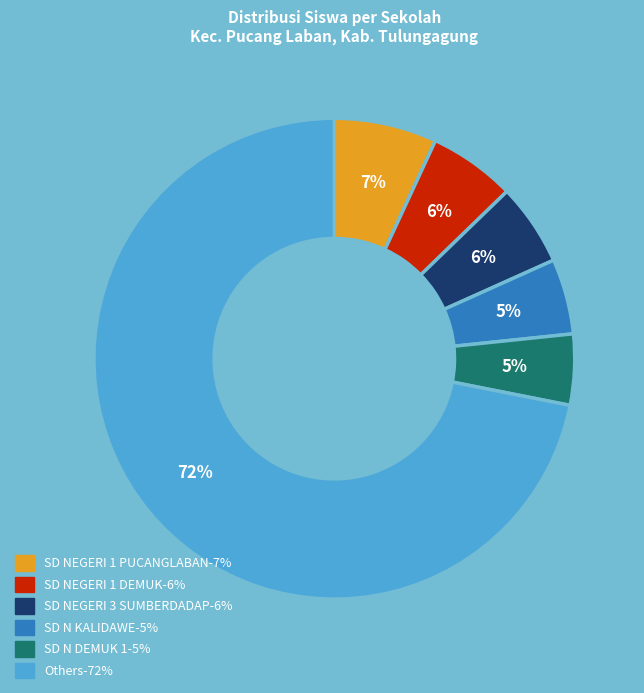

Does any single category account for the majority?

Yes